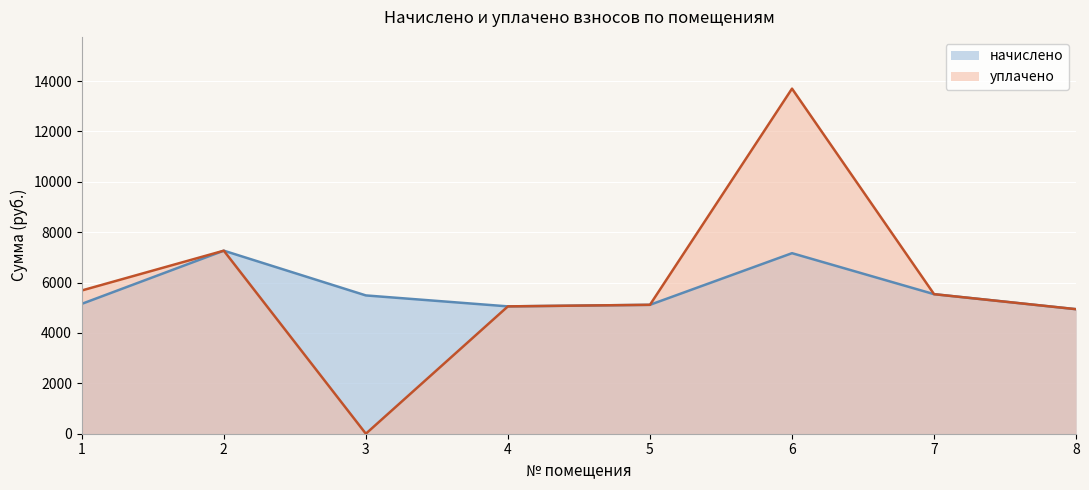

Where is начислено nearest to the value 6104?

7